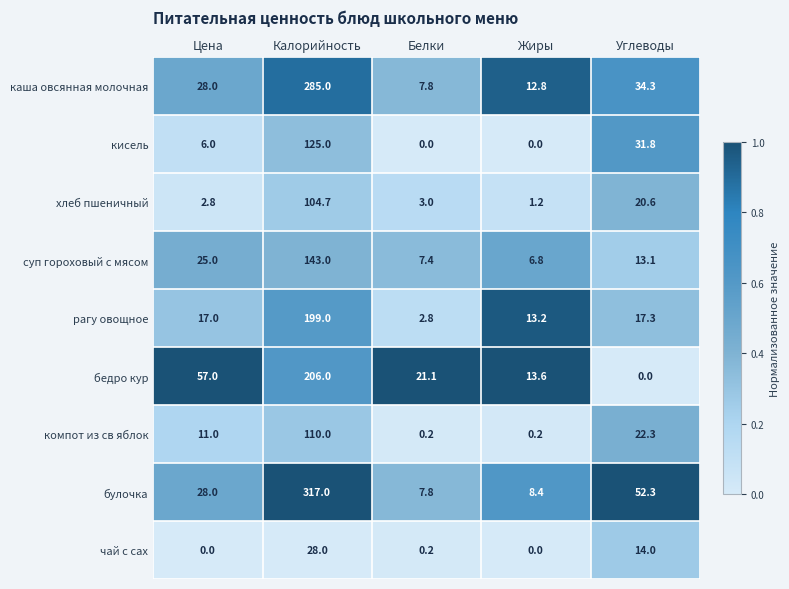

True or false: булочка has a value of 460.8 at Калорийность.

False